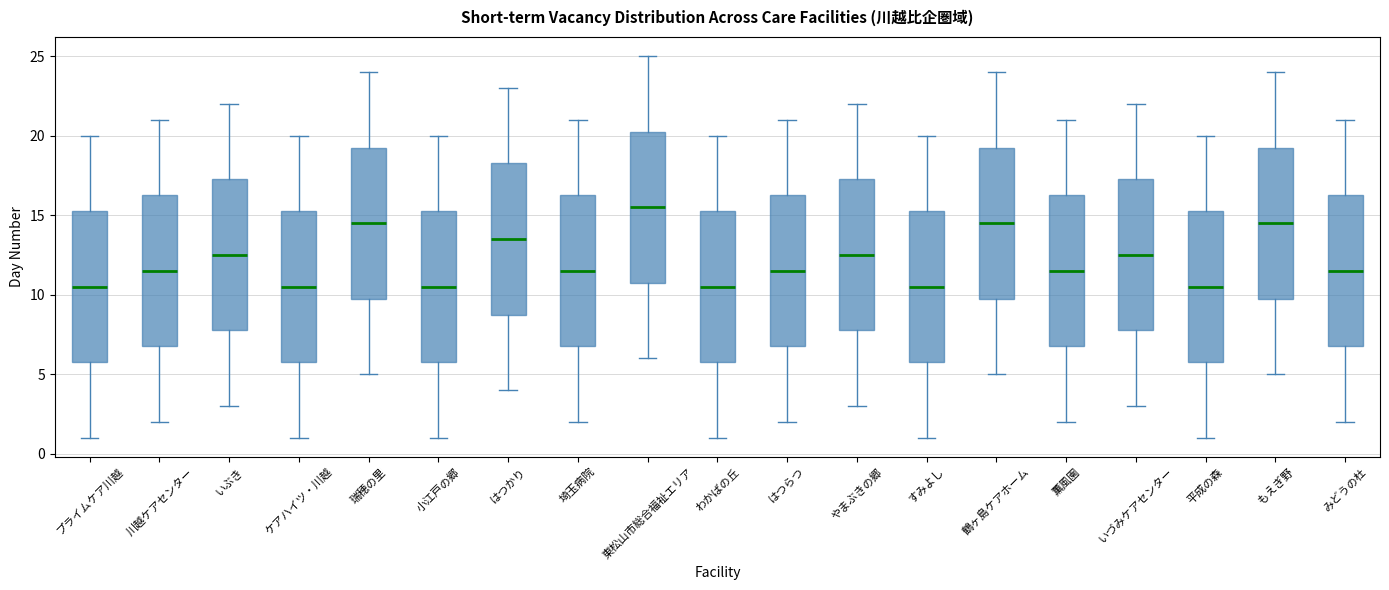

Reading left to right, read every box against the y-axis: the position of its median line, the range the box covers, and the ends of its whiskers. The values are not printed on the chart, so give them approximately, as read against the axis.

プライムケア川越: median 10.5, box 6.0 to 15.5, whiskers 1.0 to 20.0
川越ケアセンター: median 11.5, box 7.0 to 16.5, whiskers 2.0 to 21.0
いぶき: median 12.5, box 8.0 to 17.5, whiskers 3.0 to 22.0
ケアハイツ・川越: median 10.5, box 6.0 to 15.5, whiskers 1.0 to 20.0
瑞穂の里: median 14.5, box 10.0 to 19.5, whiskers 5.0 to 24.0
小江戸の郷: median 10.5, box 6.0 to 15.5, whiskers 1.0 to 20.0
はつかり: median 13.5, box 9.0 to 18.5, whiskers 4.0 to 23.0
埼玉病院: median 11.5, box 7.0 to 16.5, whiskers 2.0 to 21.0
東松山市総合福祉エリア: median 15.5, box 11.0 to 20.5, whiskers 6.0 to 25.0
わかばの丘: median 10.5, box 6.0 to 15.5, whiskers 1.0 to 20.0
はつらつ: median 11.5, box 7.0 to 16.5, whiskers 2.0 to 21.0
やまぶきの郷: median 12.5, box 8.0 to 17.5, whiskers 3.0 to 22.0
すみよし: median 10.5, box 6.0 to 15.5, whiskers 1.0 to 20.0
鶴ヶ島ケアホーム: median 14.5, box 10.0 to 19.5, whiskers 5.0 to 24.0
薫風園: median 11.5, box 7.0 to 16.5, whiskers 2.0 to 21.0
いづみケアセンター: median 12.5, box 8.0 to 17.5, whiskers 3.0 to 22.0
平成の森: median 10.5, box 6.0 to 15.5, whiskers 1.0 to 20.0
もえぎ野: median 14.5, box 10.0 to 19.5, whiskers 5.0 to 24.0
みどうの杜: median 11.5, box 7.0 to 16.5, whiskers 2.0 to 21.0